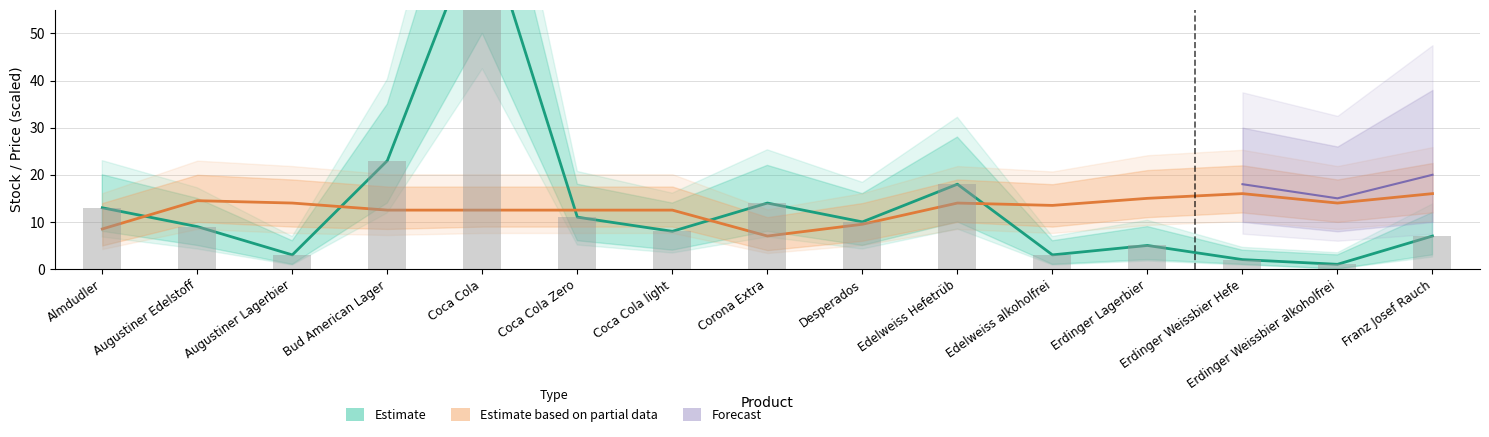

Which category has the lowest value in the Stock lower series?

Erdinger Weissbier alkoholfrei